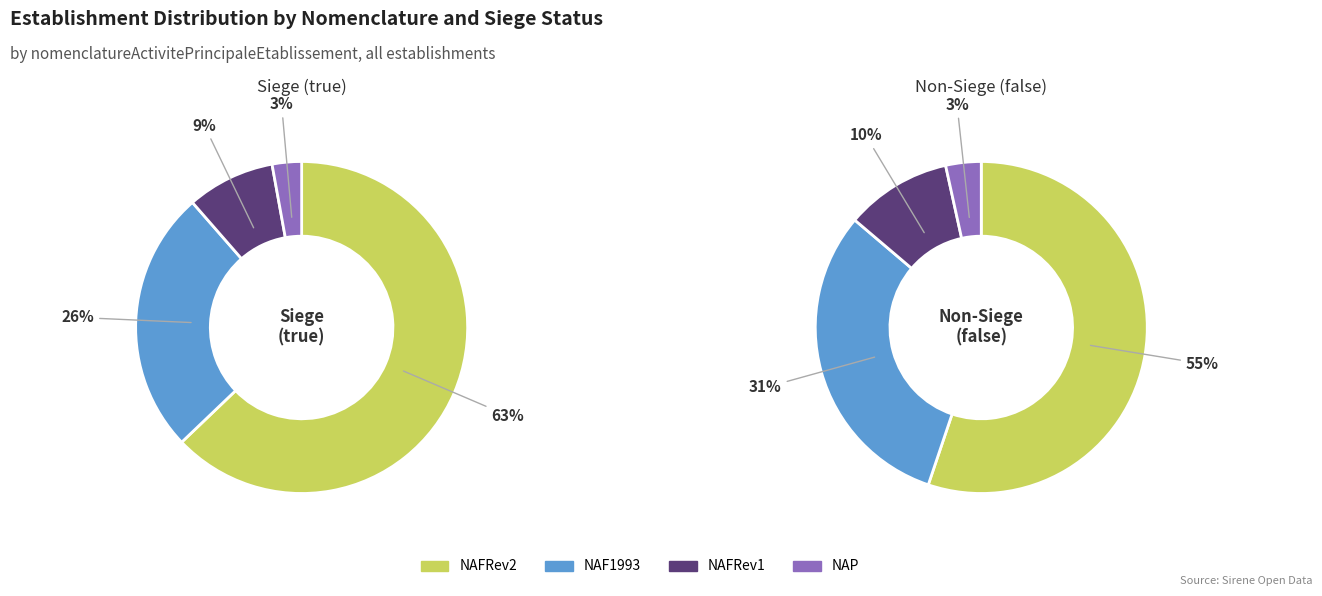

Rank the categories by value from highest to lowest.

NAFRev2, NAF1993, NAFRev1, NAP